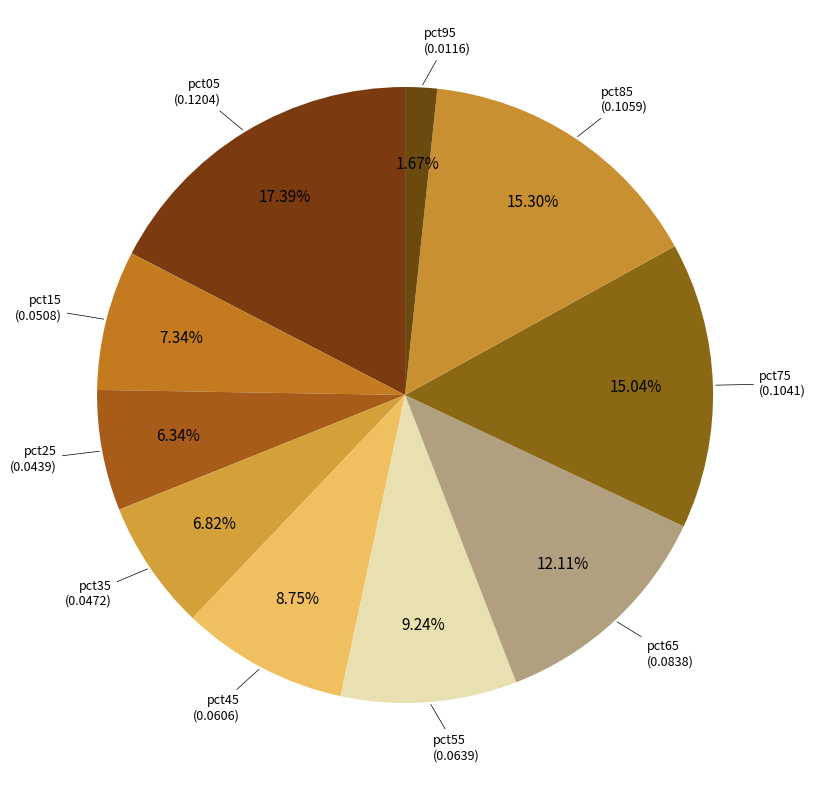

How many slices are in this pie chart?

10